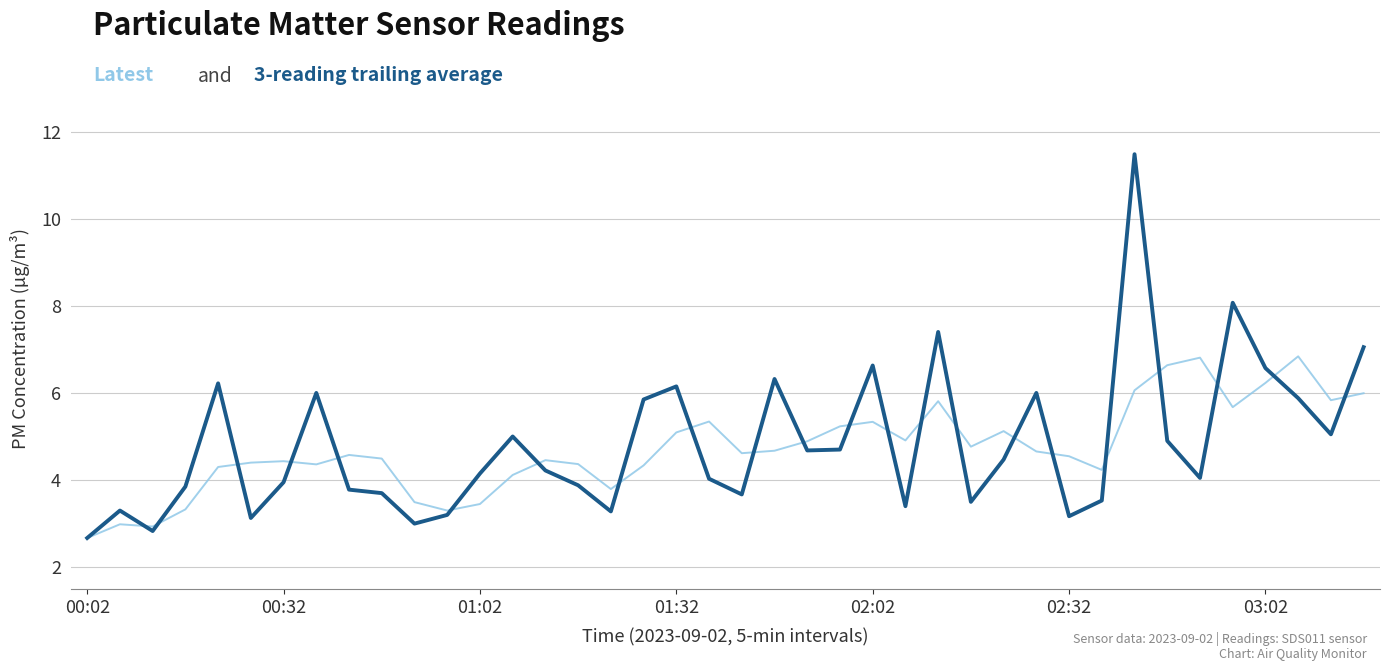

What is the greatest value displayed?

11.5